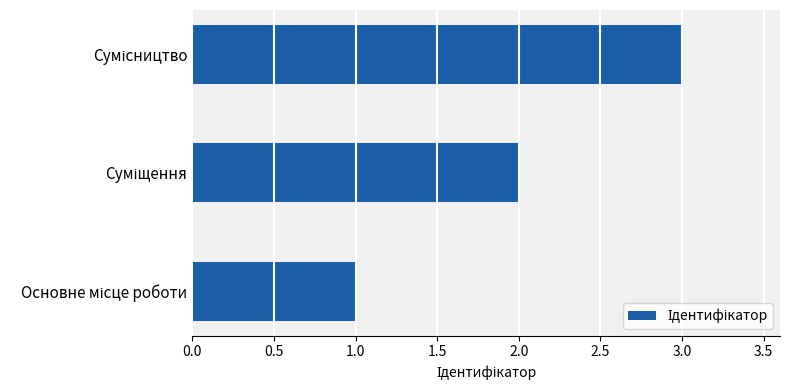

How many categories are shown in the chart?

3